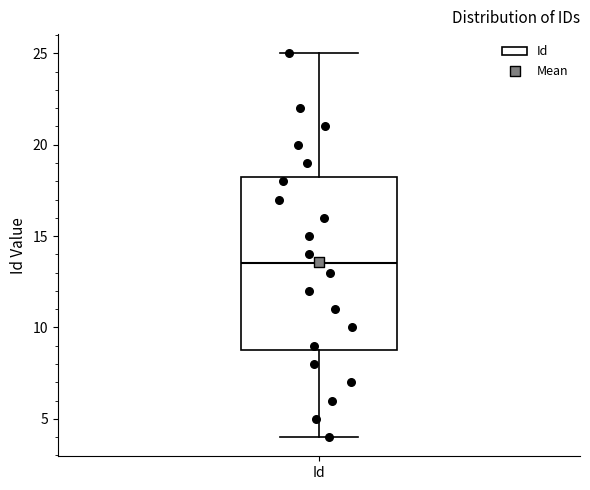

Transcribe this box plot: give where the median line is, the range the box spans, and where the two whiskers end, as read against the y-axis. The values are not printed on the chart, so give them approximately, as read against the axis.

median 13.5, box 9.0 to 18.5, whiskers 4.0 to 25.0